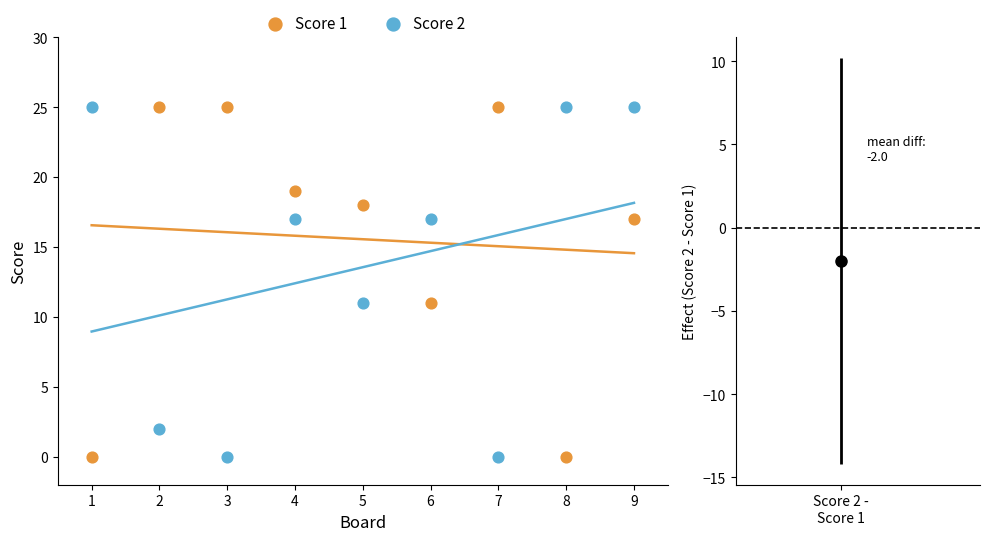

What is the X range (max minus min) for the scatter plot?

8